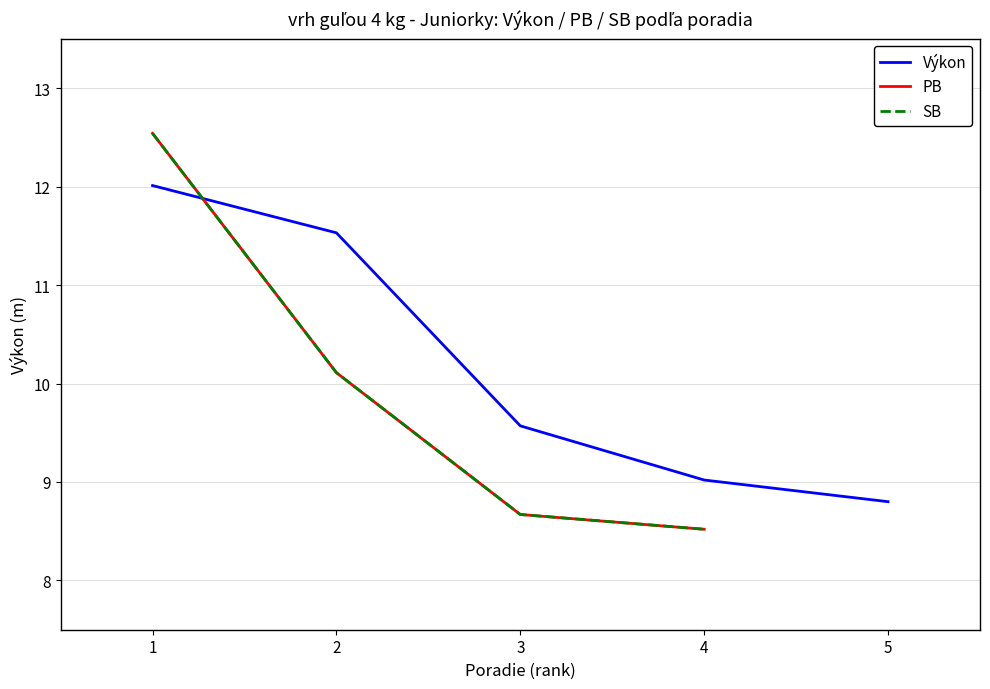

What is the difference between the maximum and minimum values?

4